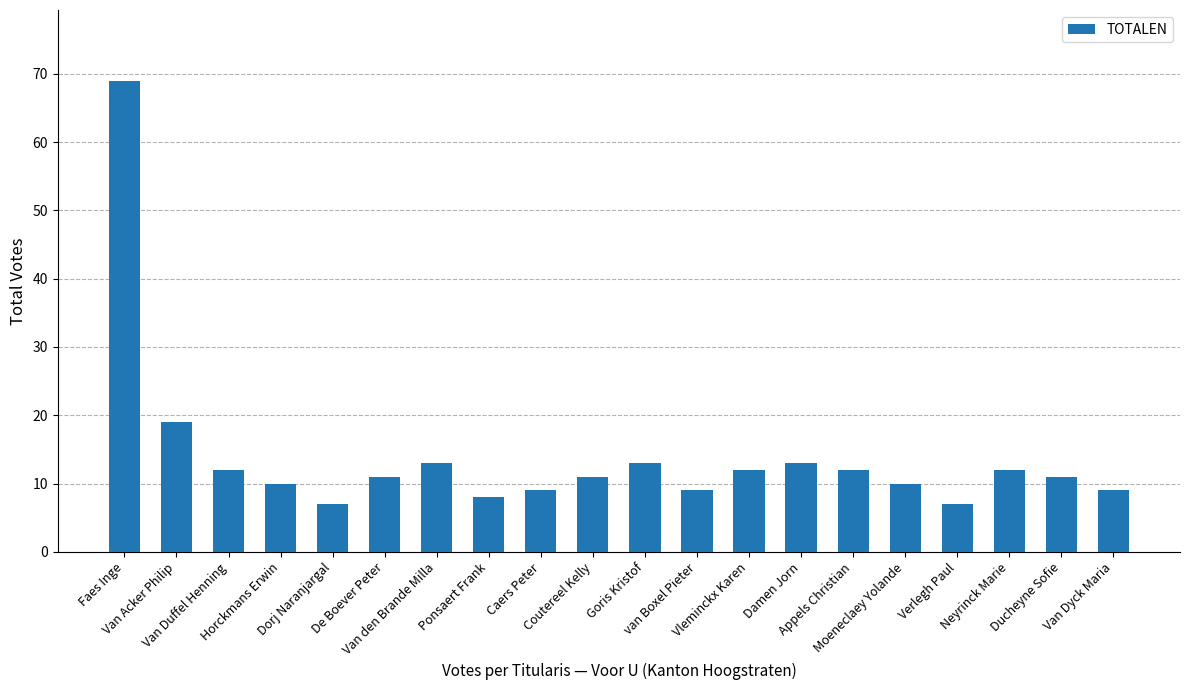

Reading left to right, list all the values displayed in this chart.

69	19	12	10	7	11	13	8	9	11	13	9	12	13	12	10	7	12	11	9